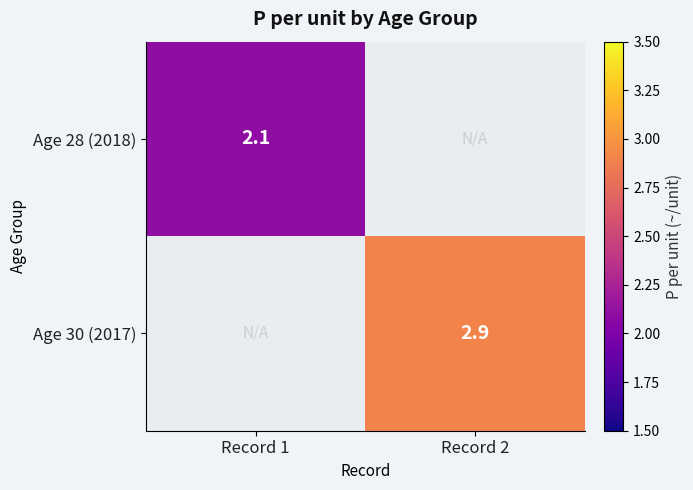

Is it true that Age 28 (2018) equals 2.8 at Record 1?

False